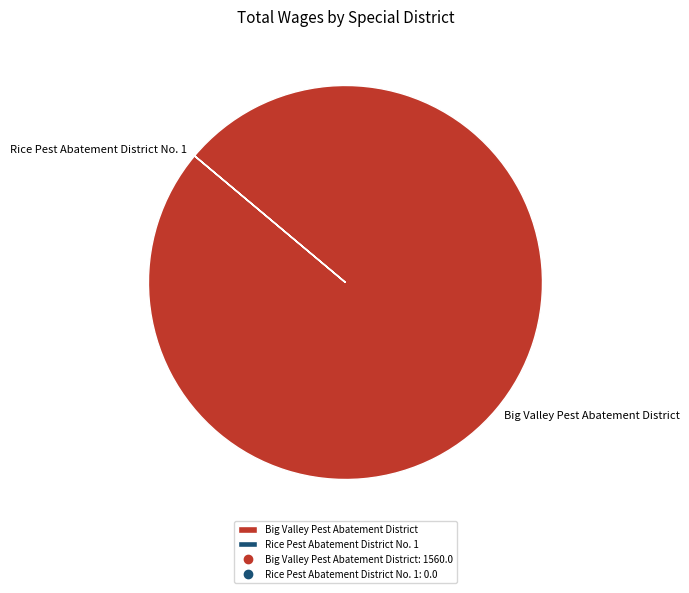

Is it true that Big Valley Pest Abatement District is 87% of the pie?

False